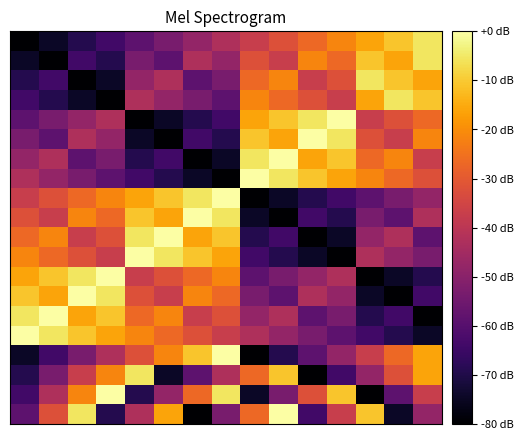

At which category is the sum across all series the highest?

7